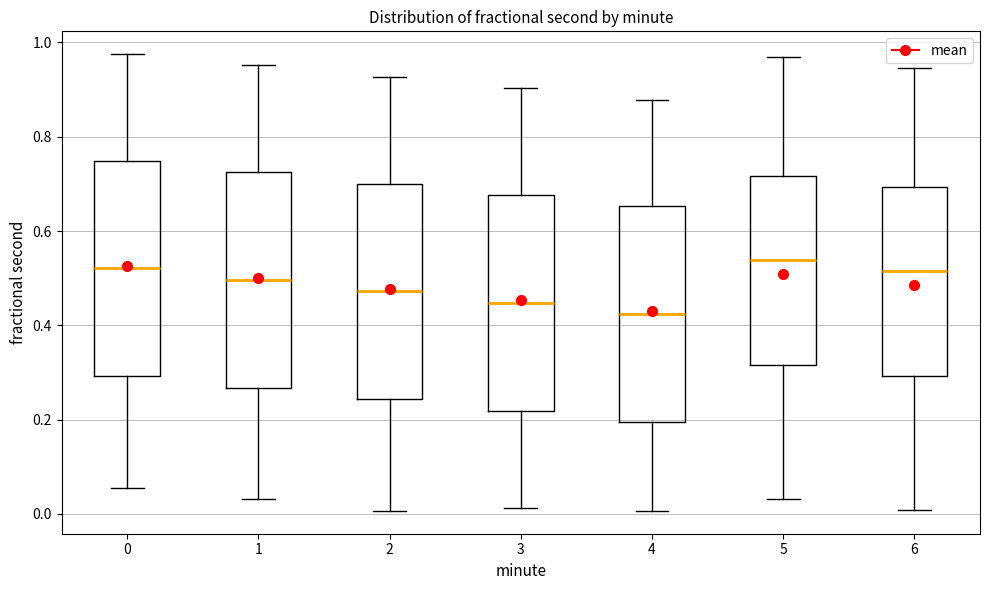

Which box has the lowest median line?

4